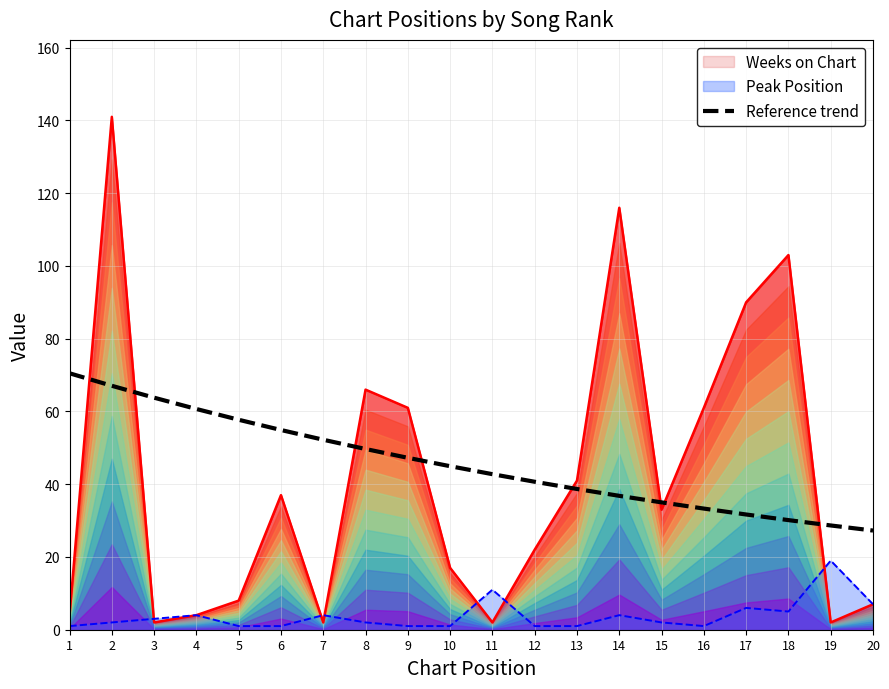

Between 13 and 16, which series saw the biggest shift?

Weeks on Chart (line)